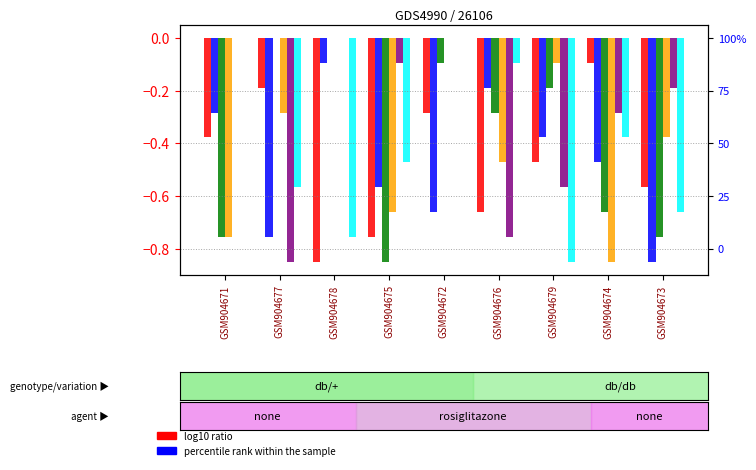

Are the bars grouped side by side (vs. stacked)?

Yes